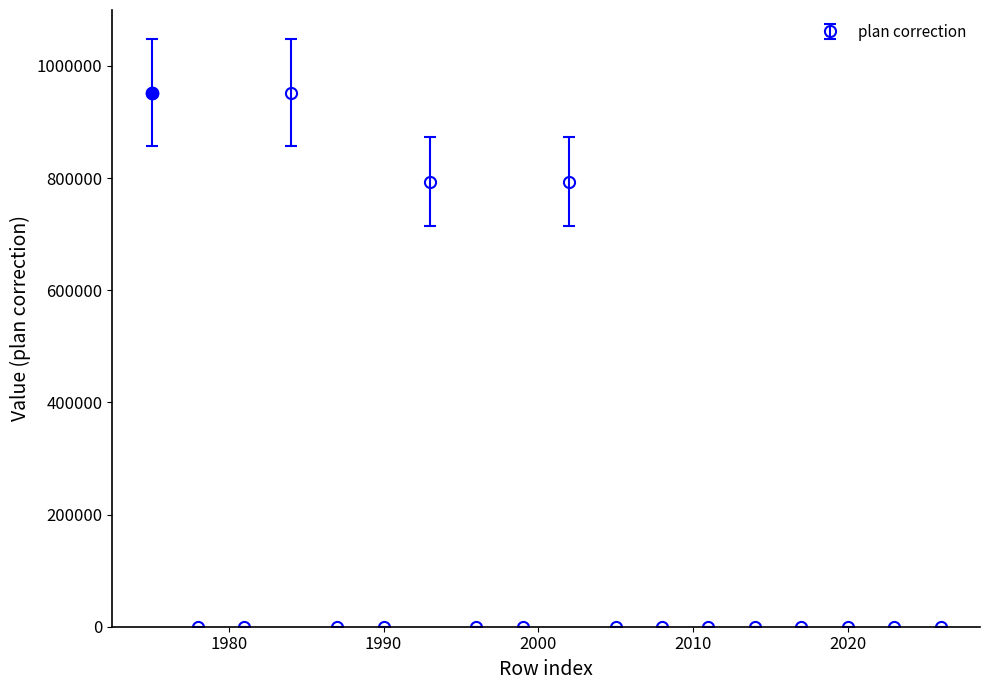

What is the sum of all values?

3491643.8